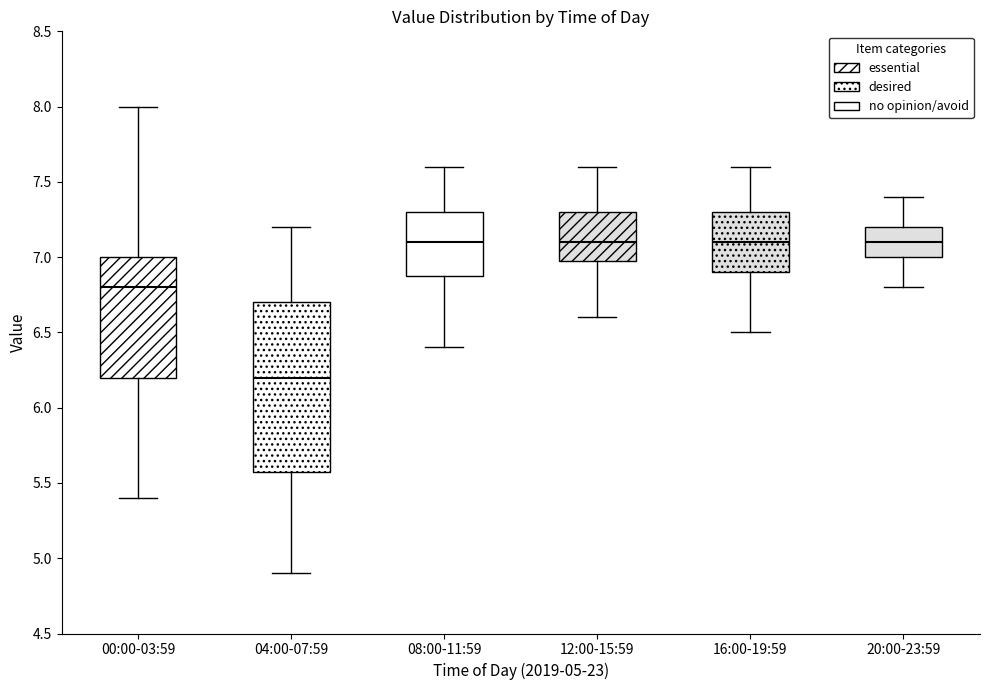

Where is the upper edge of the box for 20:00-23:59 on the y-axis? The values are not printed on the chart, so give them approximately, as read against the axis.

7.2